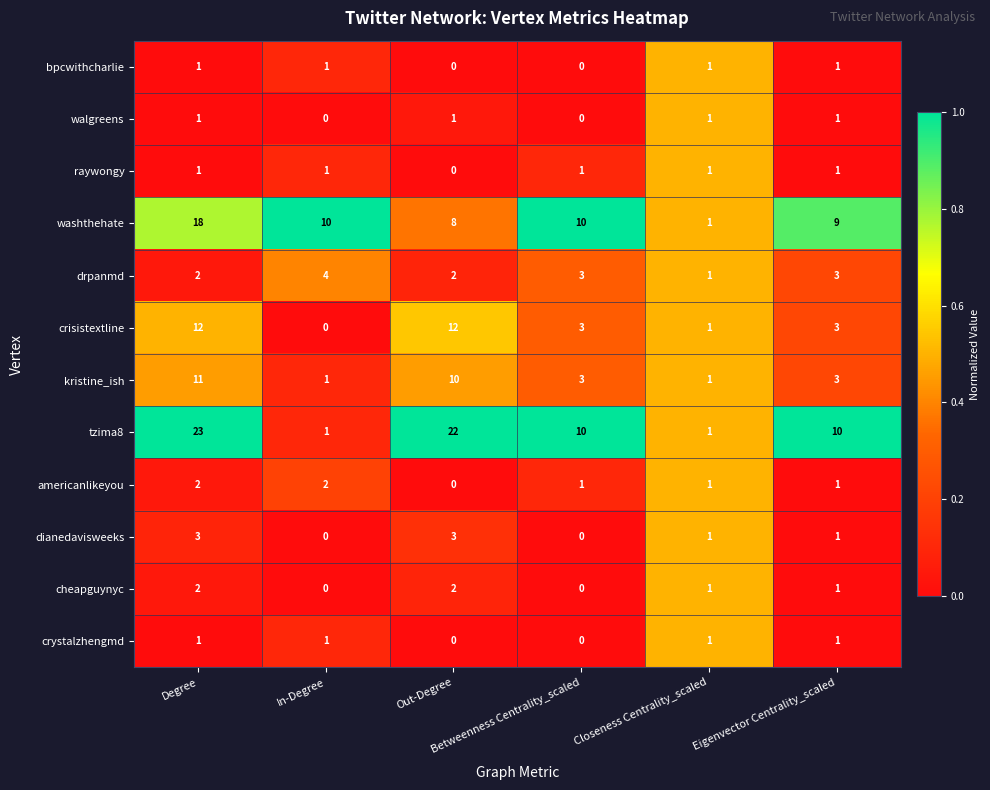

What is the difference between the second highest and second lowest values in the tzima8 series?

21